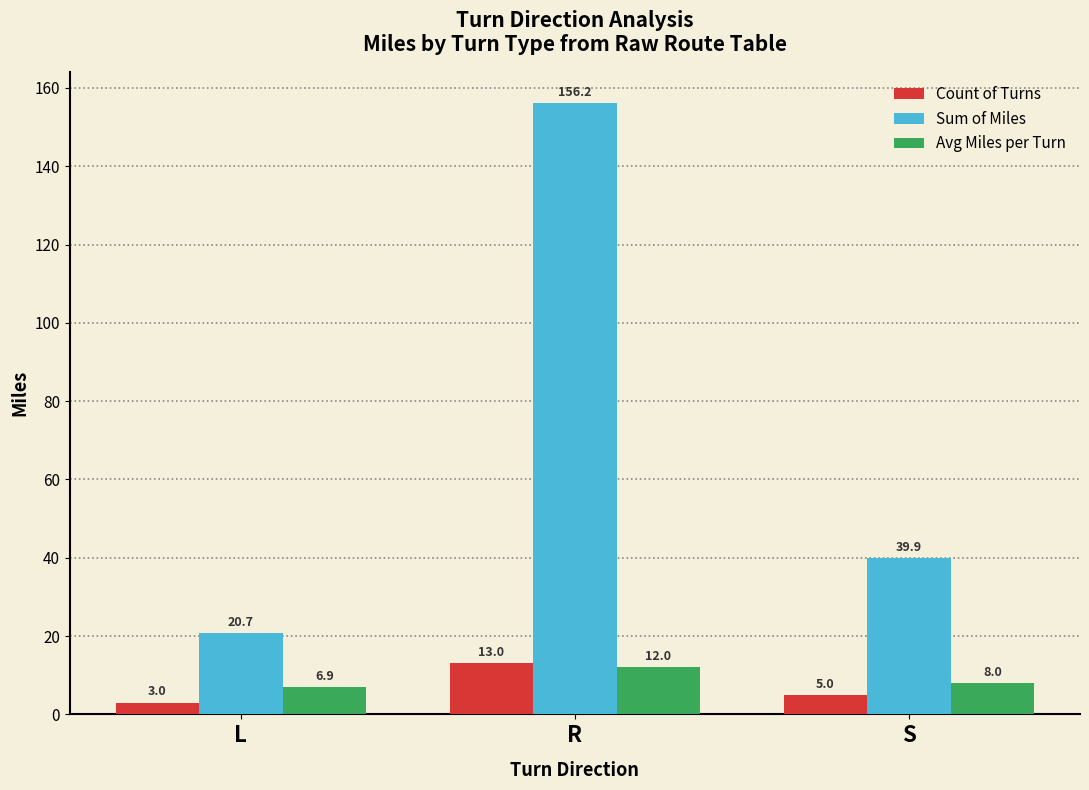

The Count of Turns series shows 13.0 at R. True or false?

True